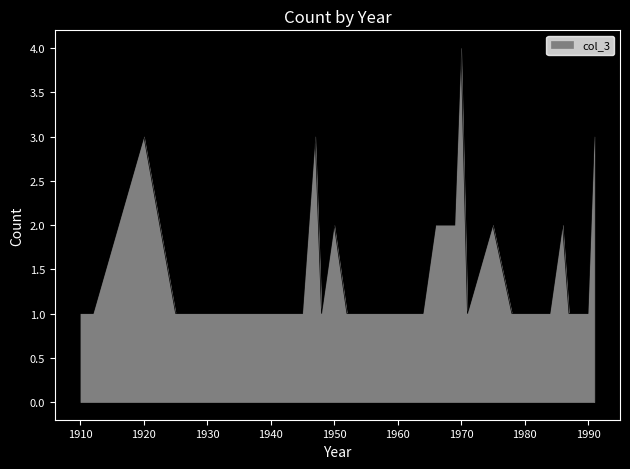

What is the greatest value displayed?

4